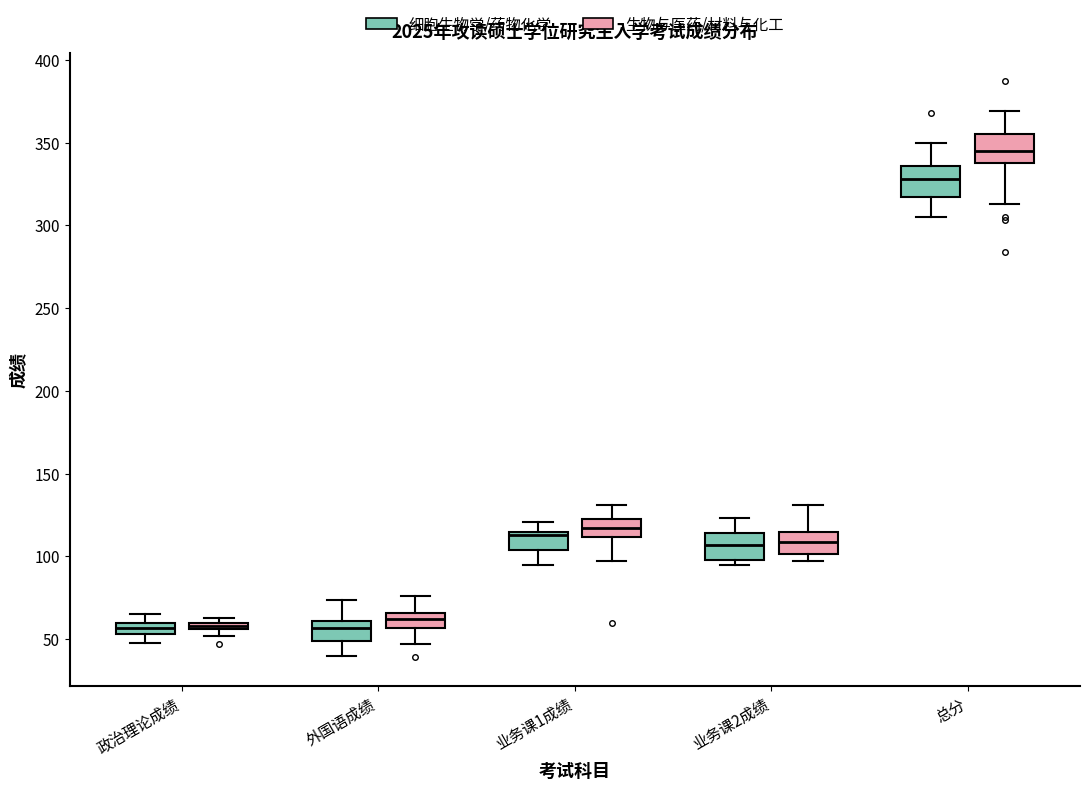

Where does the median line of the box for 总分 (生物与医药/材料与化工) sit on the y-axis? The values are not printed on the chart, so give them approximately, as read against the axis.

345